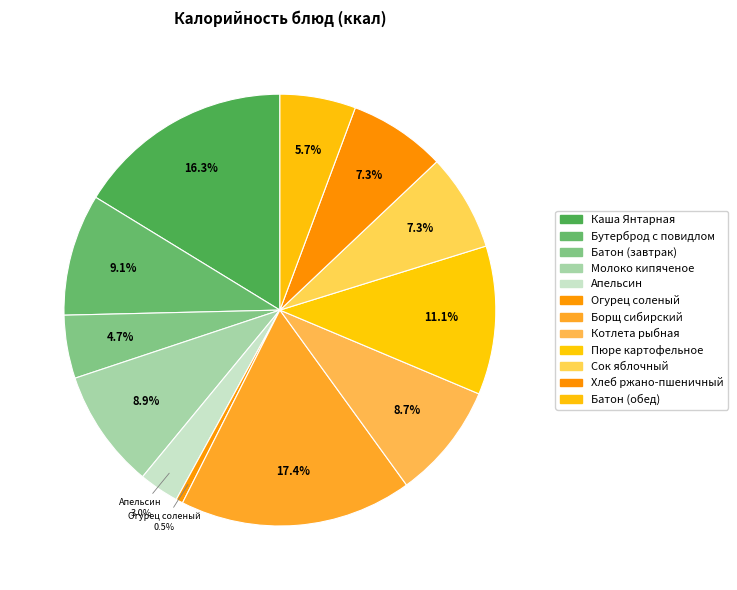

How many slices are in this pie chart?

12